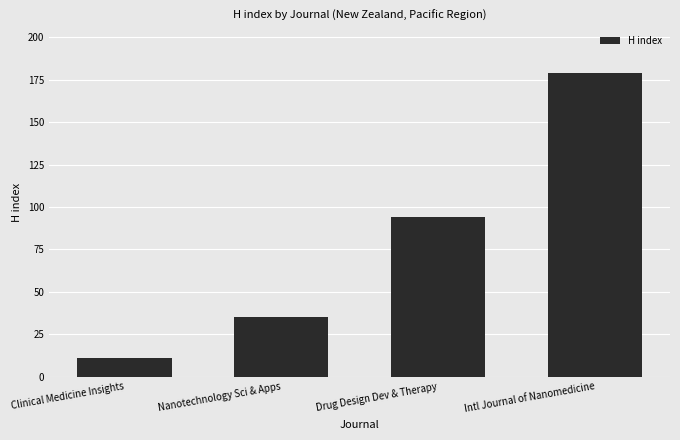

Reading right to left, what are all the values shown in this chart?

Intl Journal of Nanomedicine=179	Drug Design Dev & Therapy=94	Nanotechnology Sci & Apps=35	Clinical Medicine Insights=11